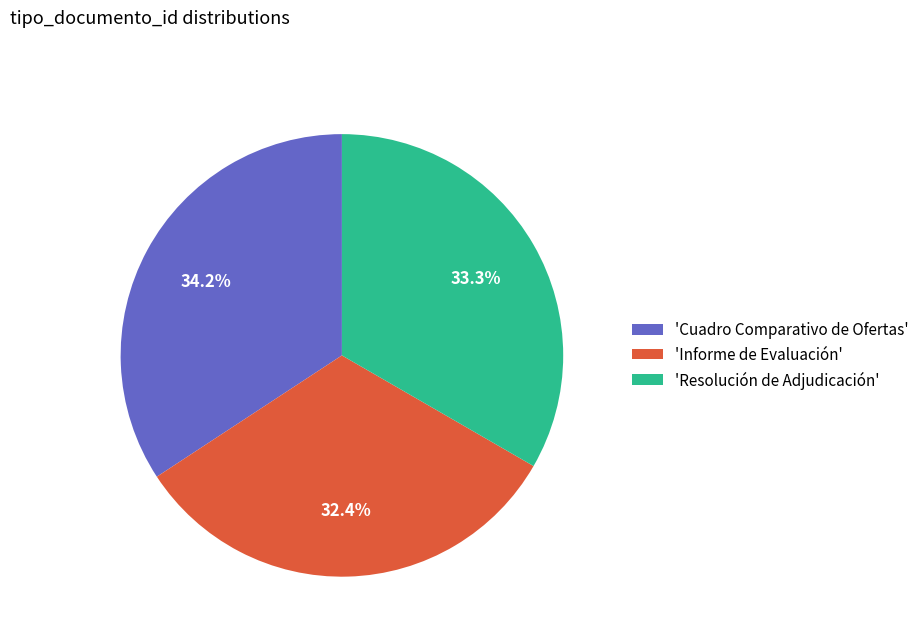

Which category has the biggest portion of the pie?

'Cuadro Comparativo de Ofertas'